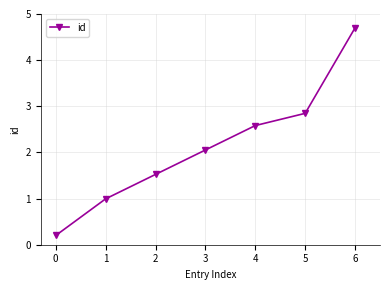

What is the value of the 2nd point from the left?

1.0